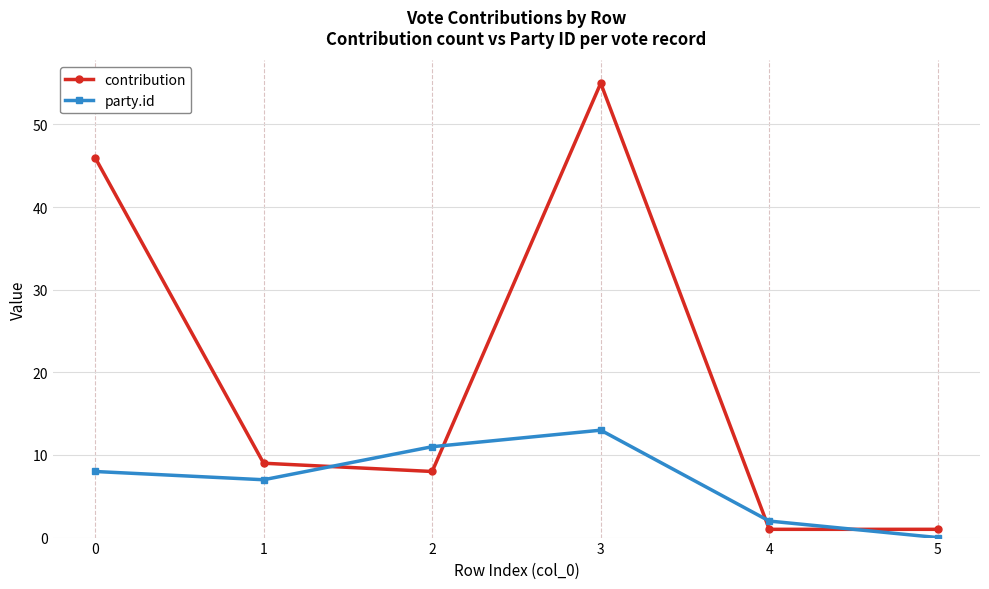

What is the value of the party.id point at the 2nd from the left?

7